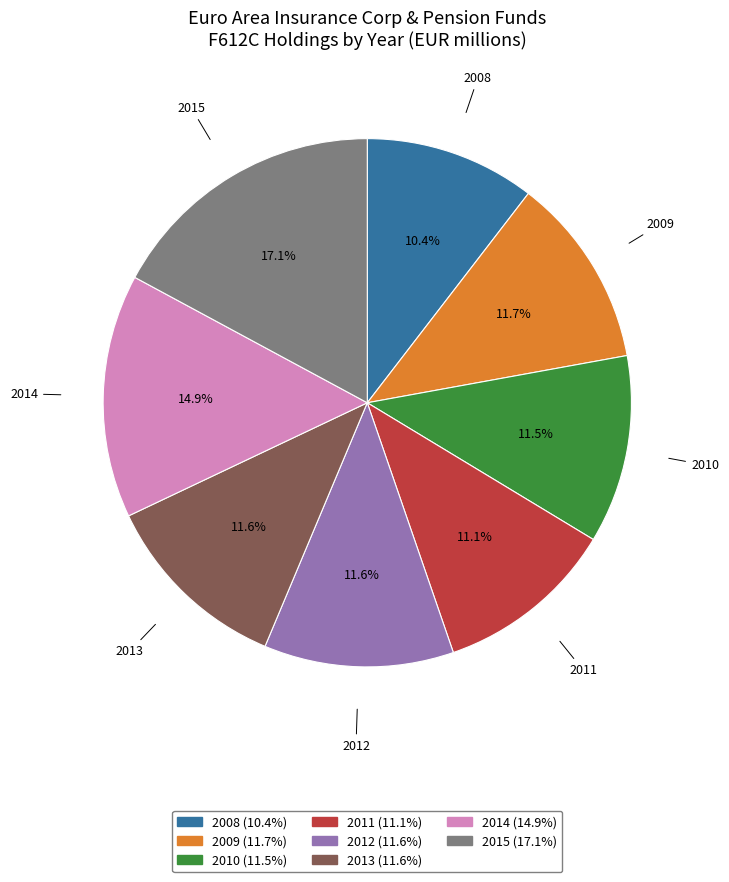

Which slice is the smallest?

2008